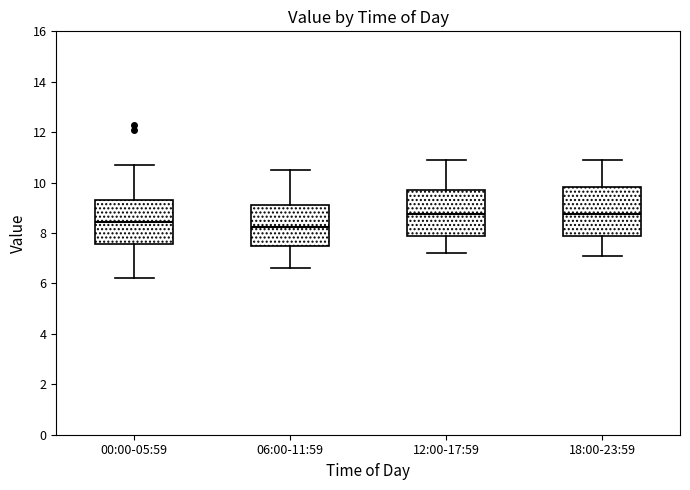

Reading left to right, transcribe this box plot: for each box, give where its median line is, the range the box spans, and where its two whiskers end, as read against the y-axis. The values are not printed on the chart, so give them approximately, as read against the axis.

00:00-05:59: median 8.4, box 7.6 to 9.4, whiskers 6.2 to 10.8
06:00-11:59: median 8.2, box 7.6 to 9.2, whiskers 6.6 to 10.6
12:00-17:59: median 8.8, box 7.8 to 9.8, whiskers 7.2 to 11.0
18:00-23:59: median 8.8, box 7.8 to 9.8, whiskers 7.2 to 11.0